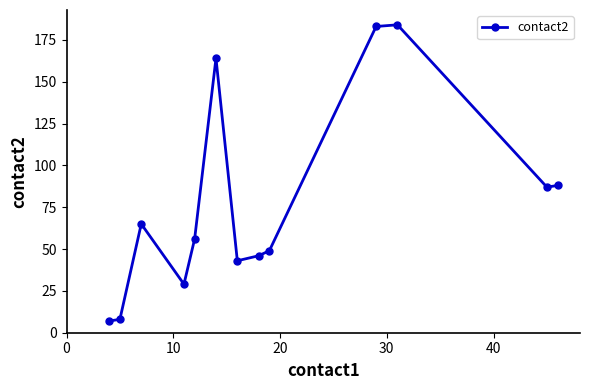

What is the sum of all values?

1009